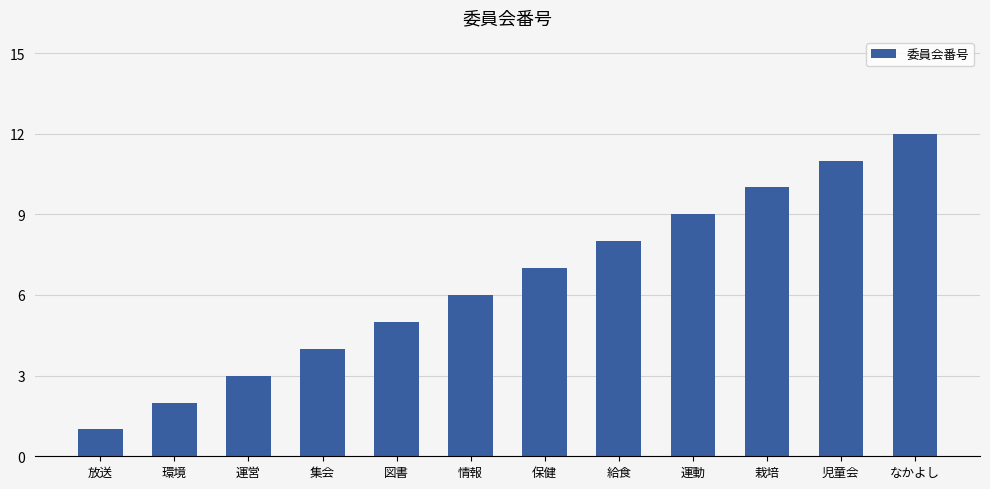

Reading left to right, extract all data points from this chart.

1	2	3	4	5	6	7	8	9	10	11	12